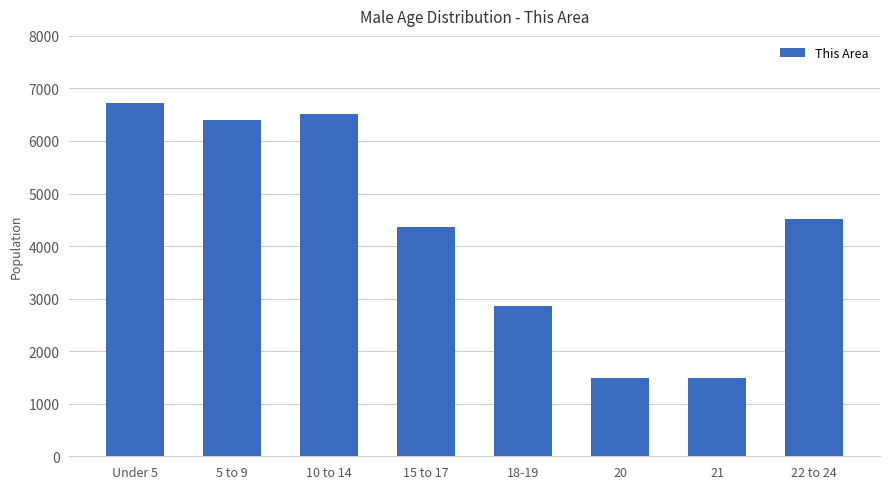

Which category has the highest value across all series?

Under 5